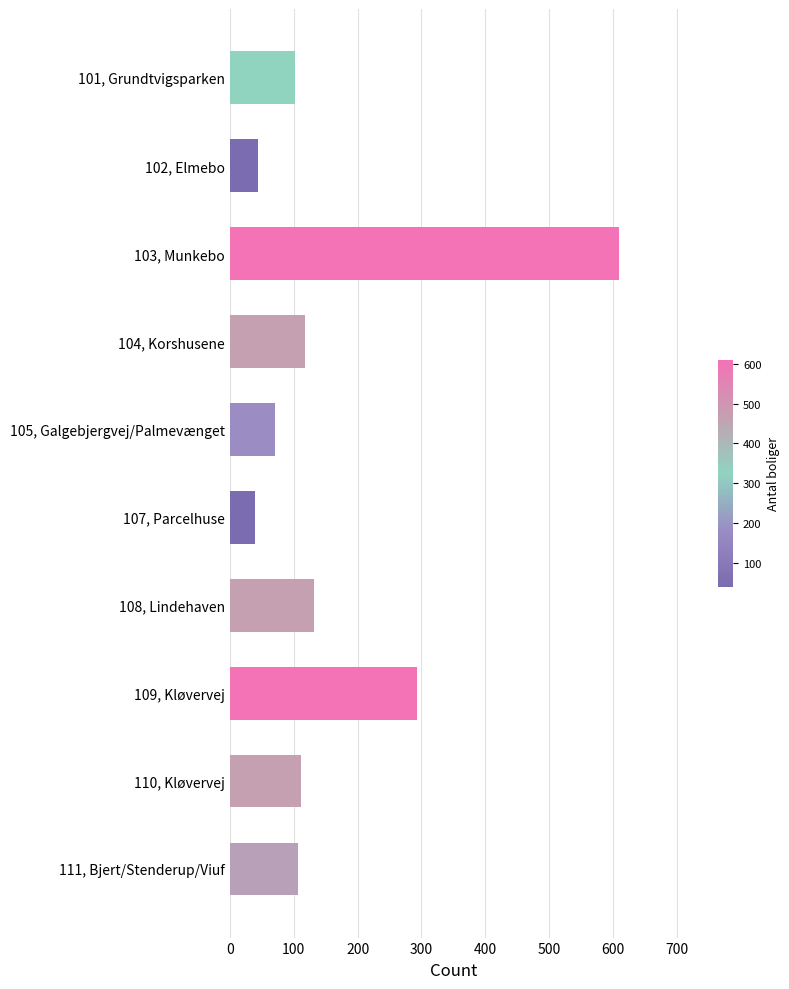

What is the maximum value shown in the chart?

610